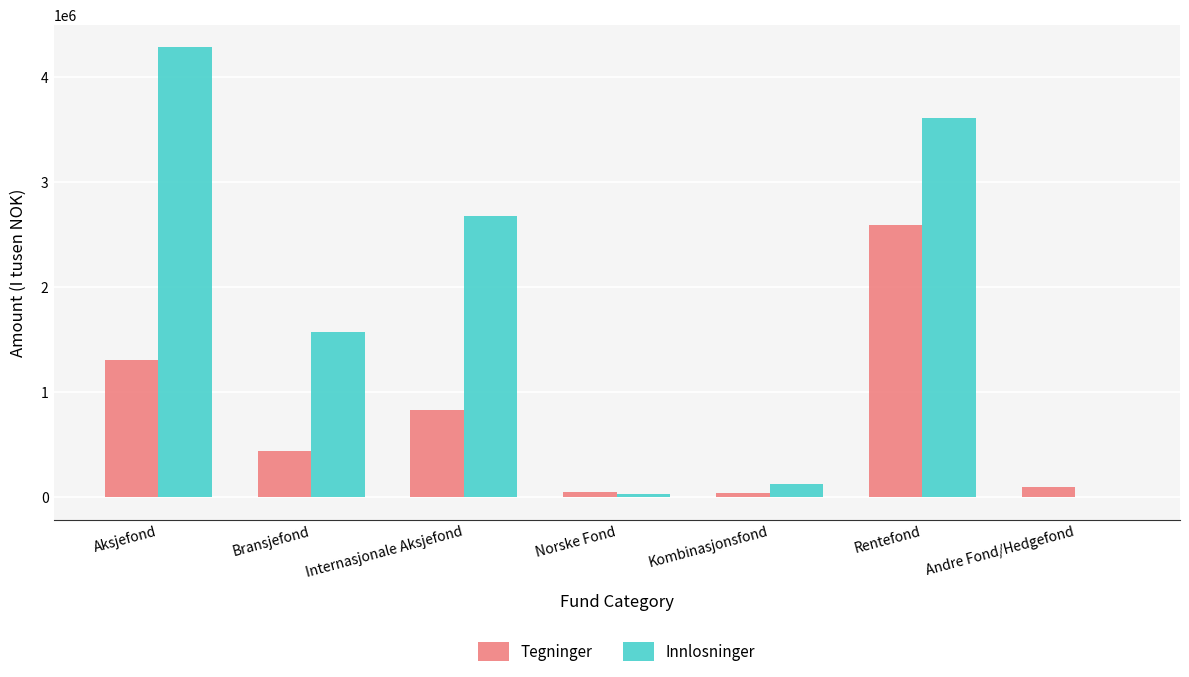

Does the chart contain stacked bars?

No